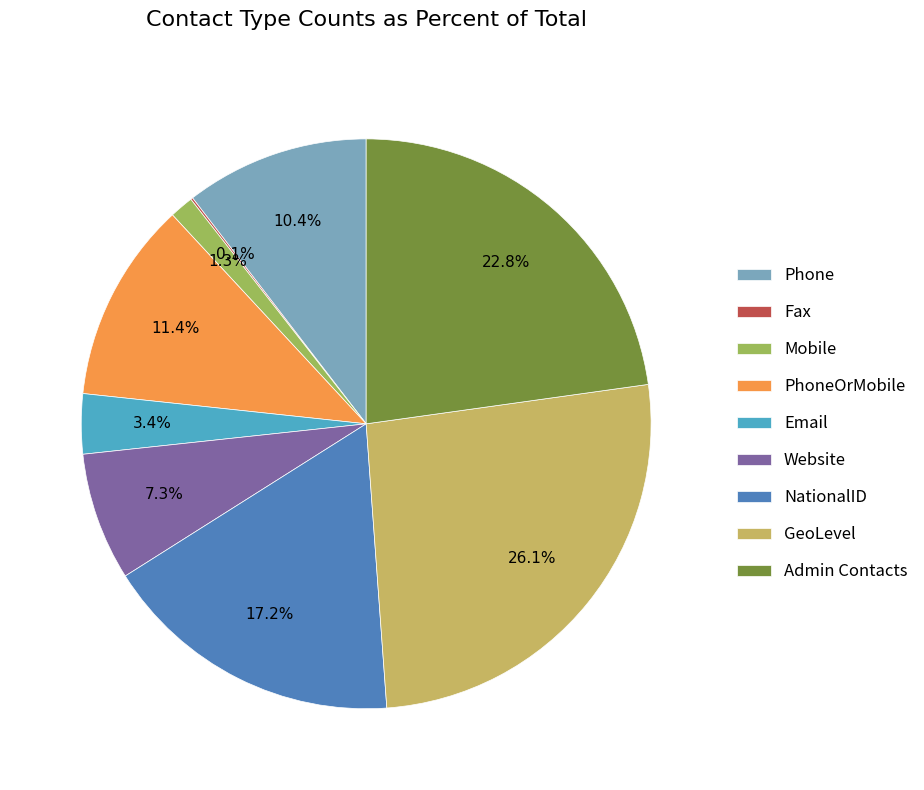

True or false: Phone accounts for 10% of the total.

True